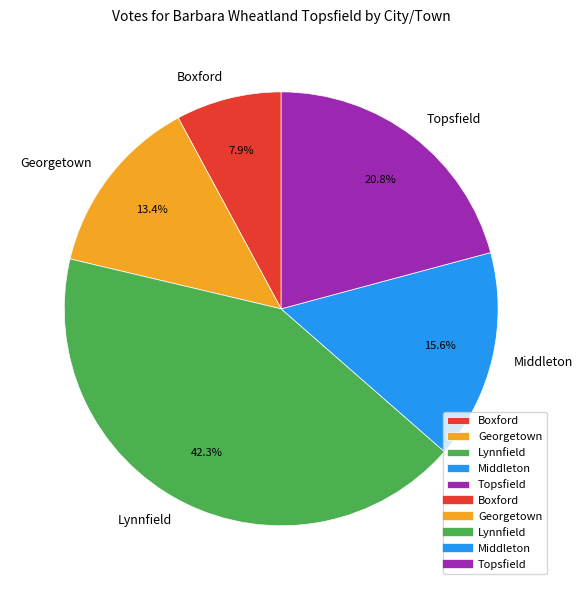

To the nearest percent, what is the difference between the Middleton and Boxford slice percentages?

8%